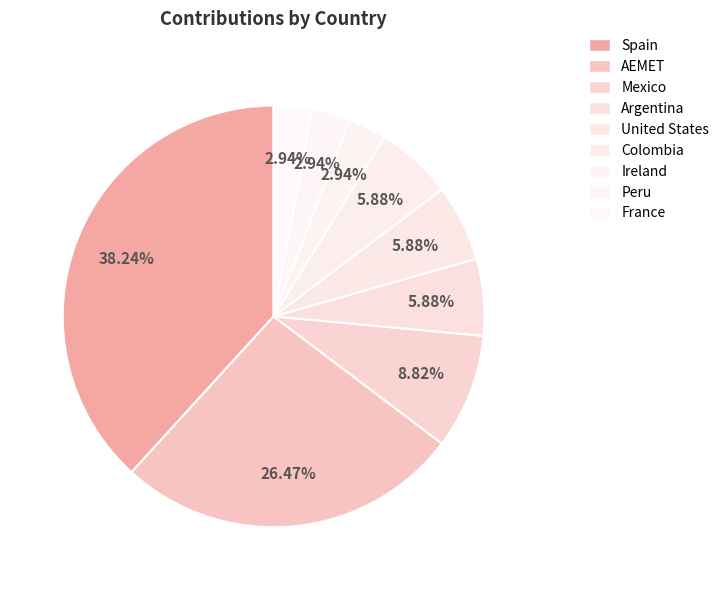

Is there a majority slice in this chart?

No